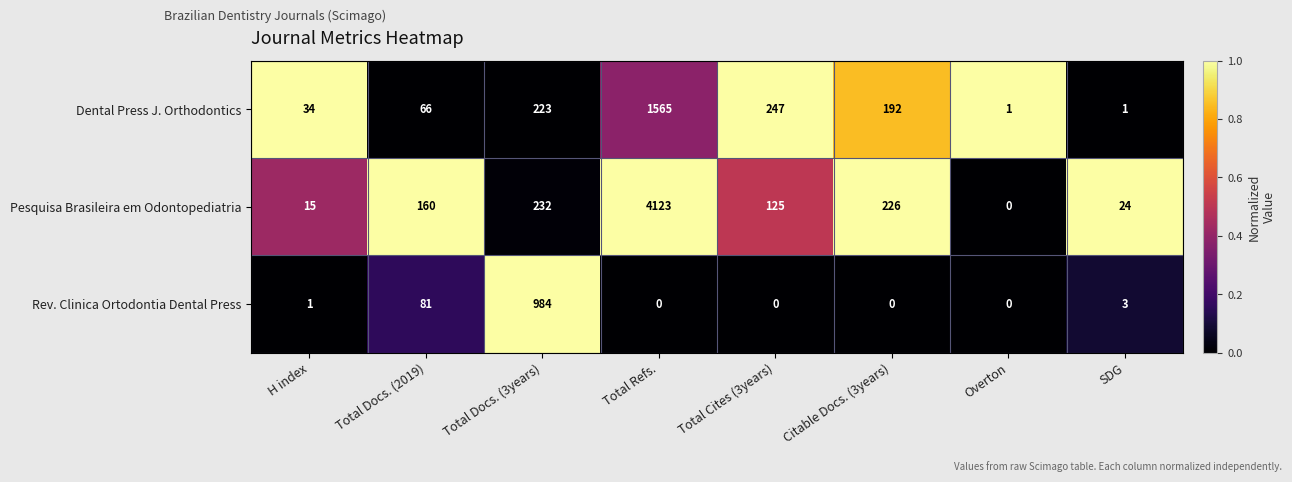

What is the difference between the maximum and minimum values in the Pesquisa Brasileira em Odontopediatria series?

4123